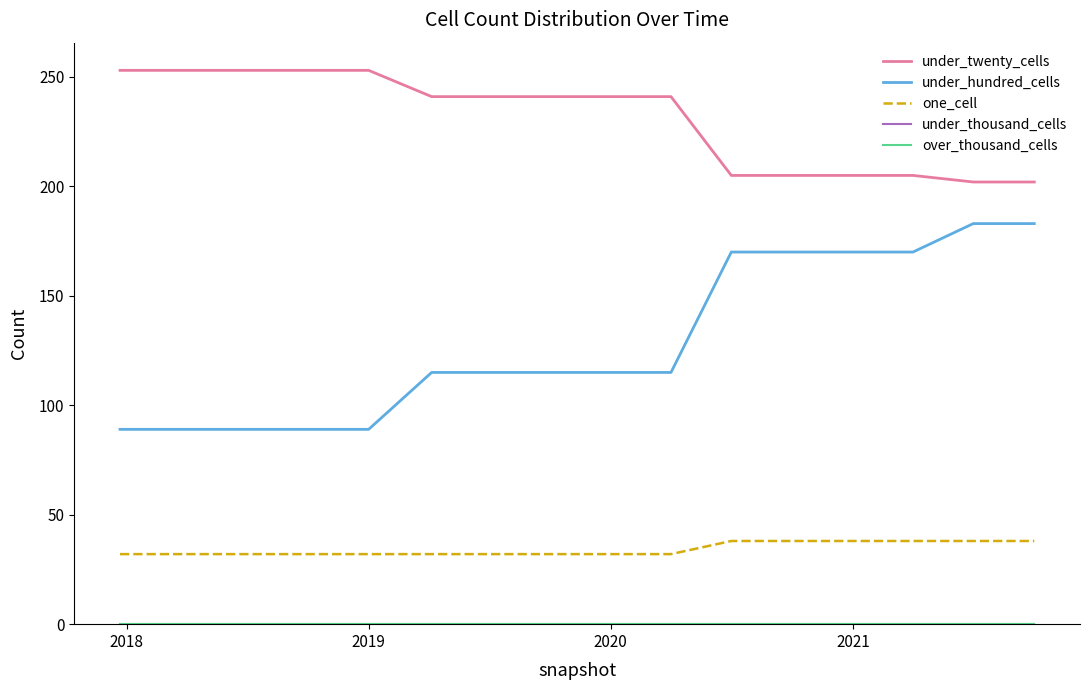

Does the chart have visible grid lines?

No